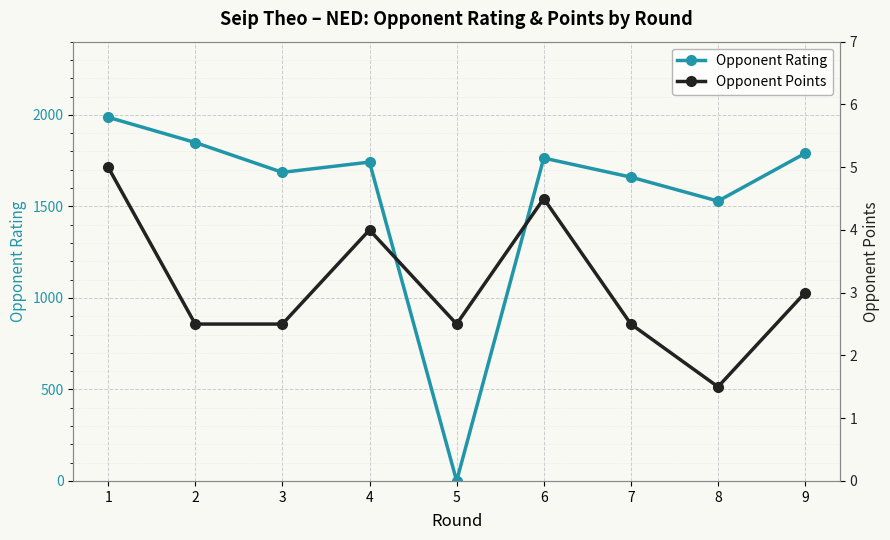

Which series has the widest spread of values?

Opponent Rating